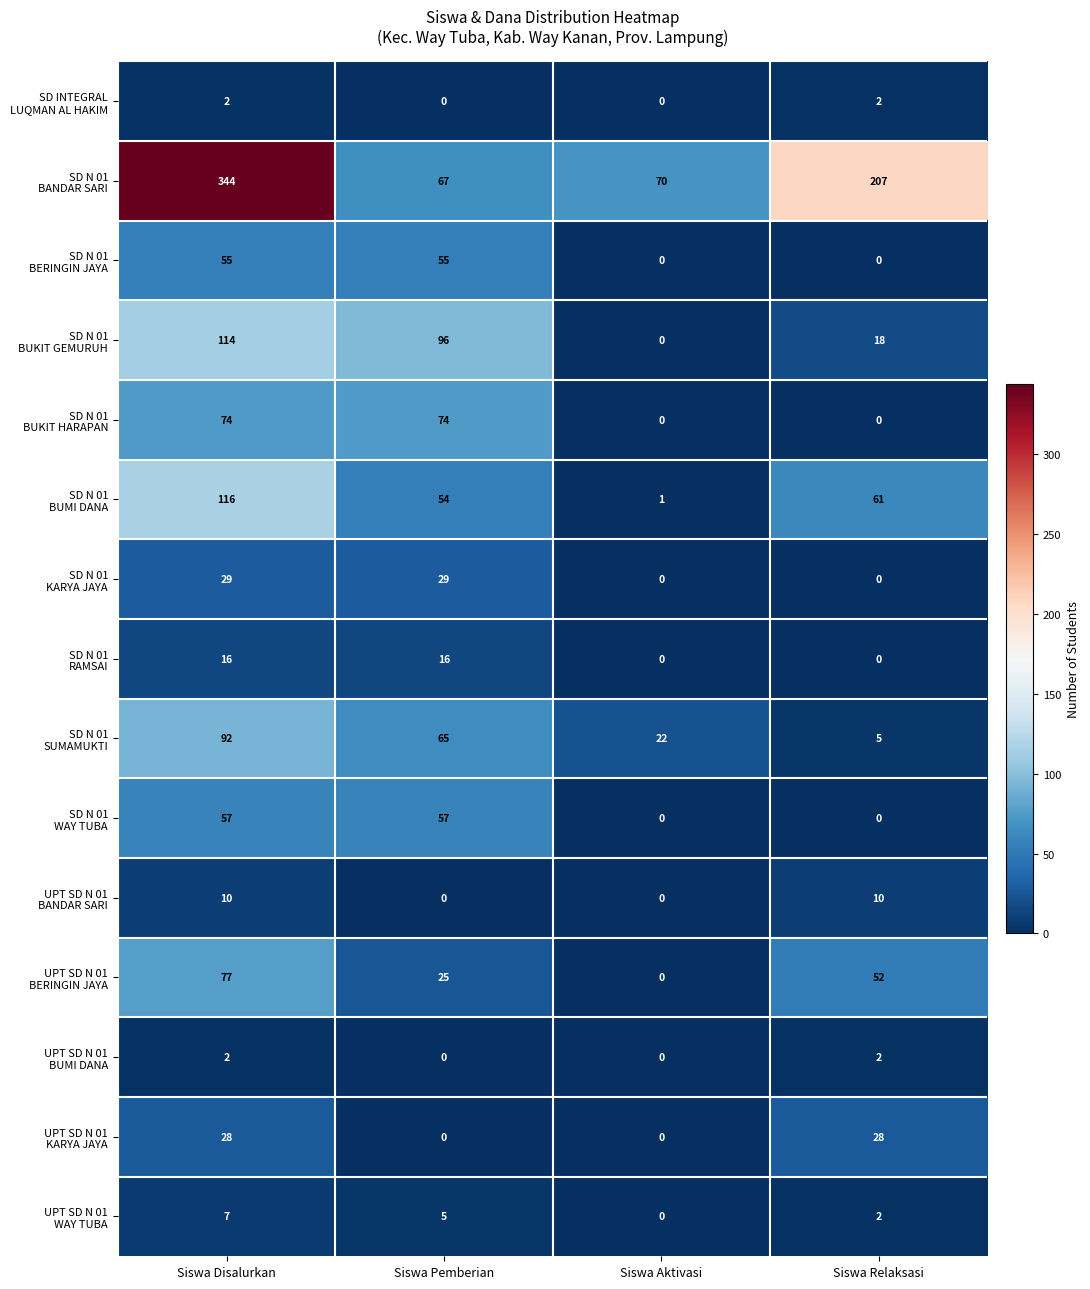

What is the difference between the highest and lowest values at Siswa Pemberian?

96